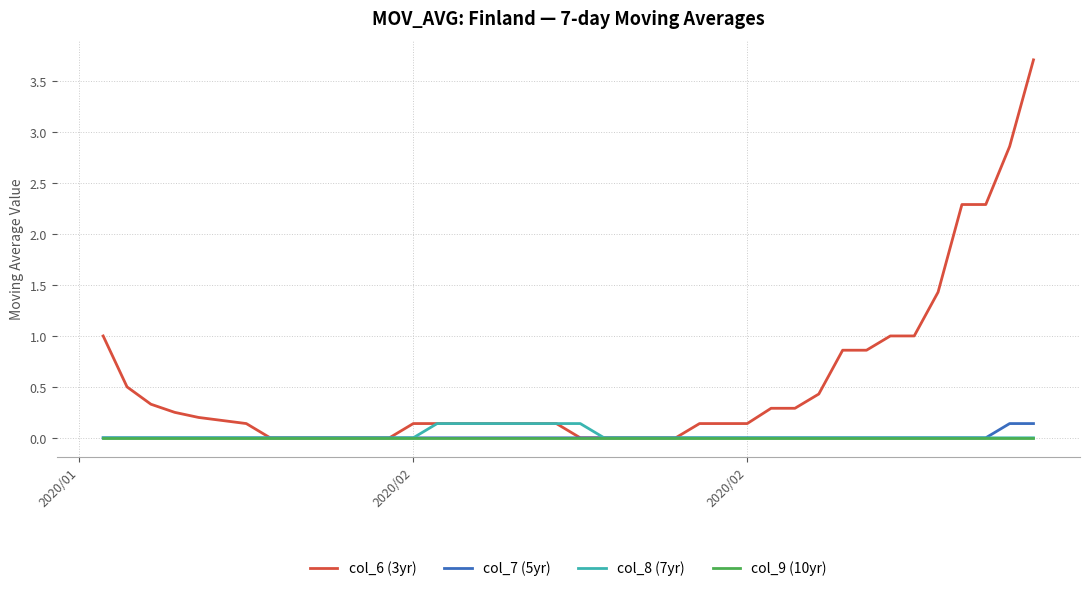

What is the maximum value shown in the chart?

3.7